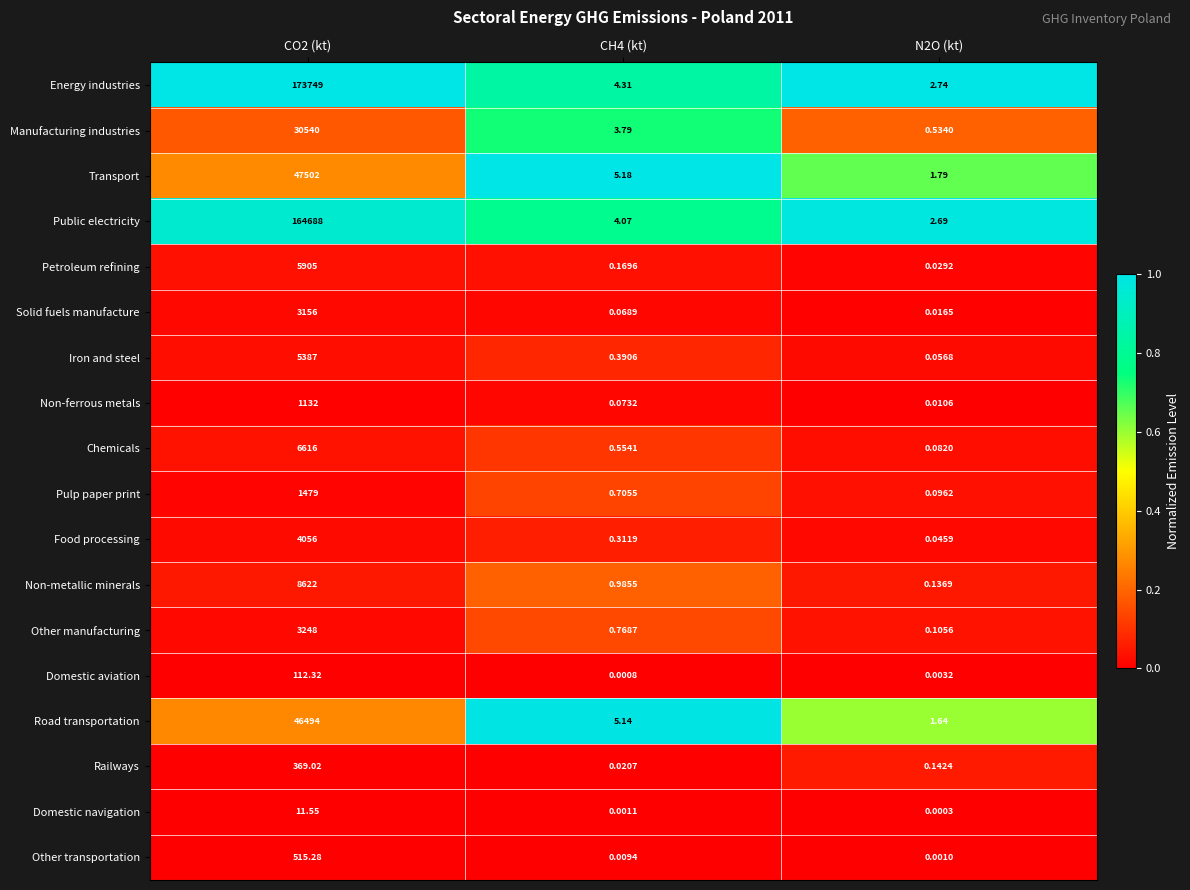

Which series has the largest total across all categories?

Energy industries